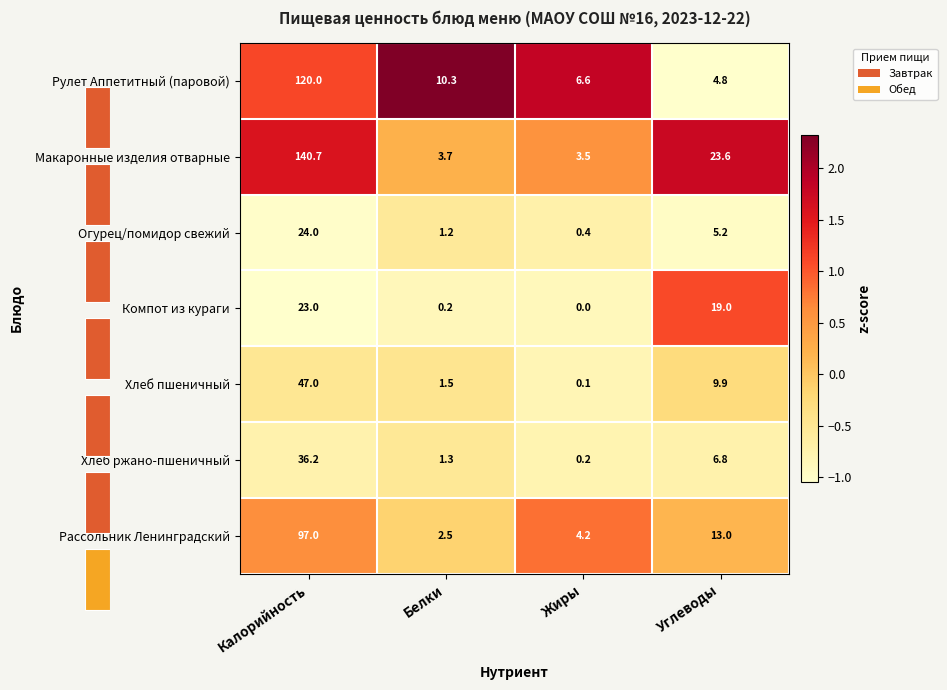

What is the greatest value displayed?

2.3